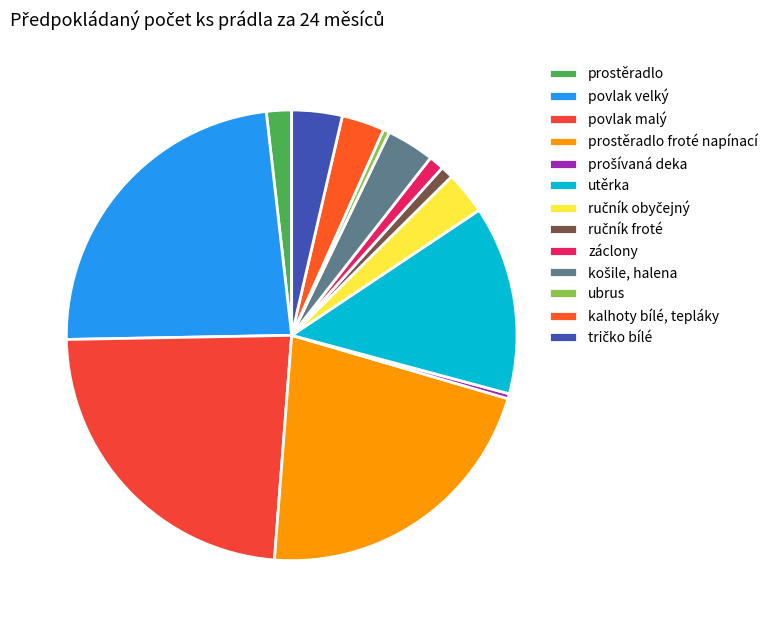

True or false: prošívaná deka accounts for 0% of the total.

True